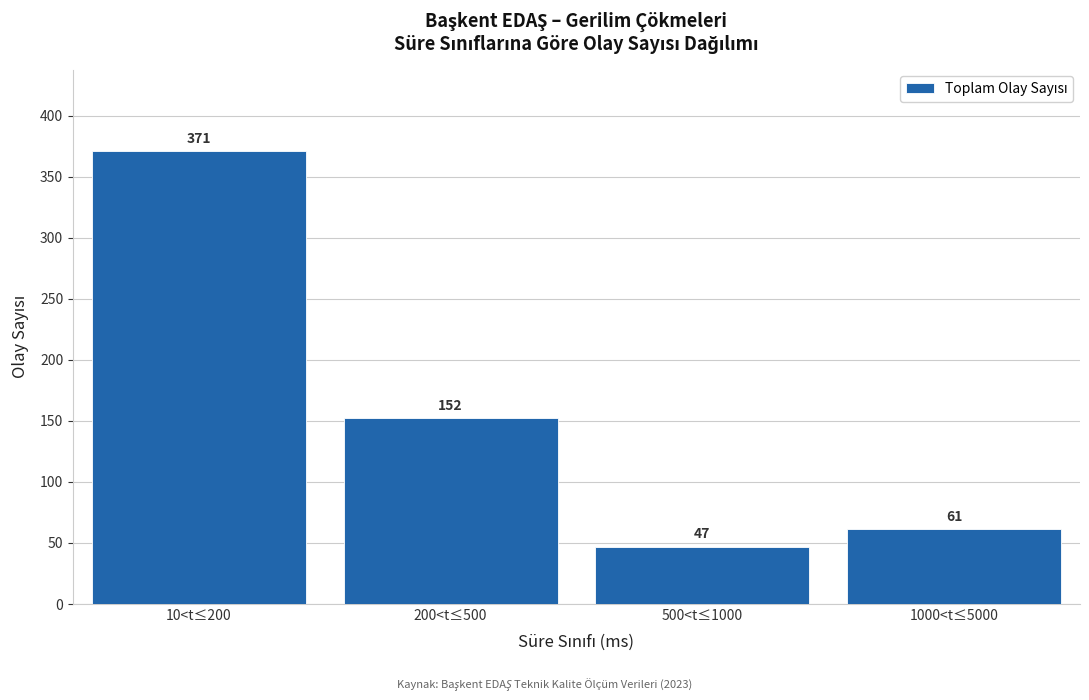

Reading left to right, extract all data points from this chart.

371	152	47	61